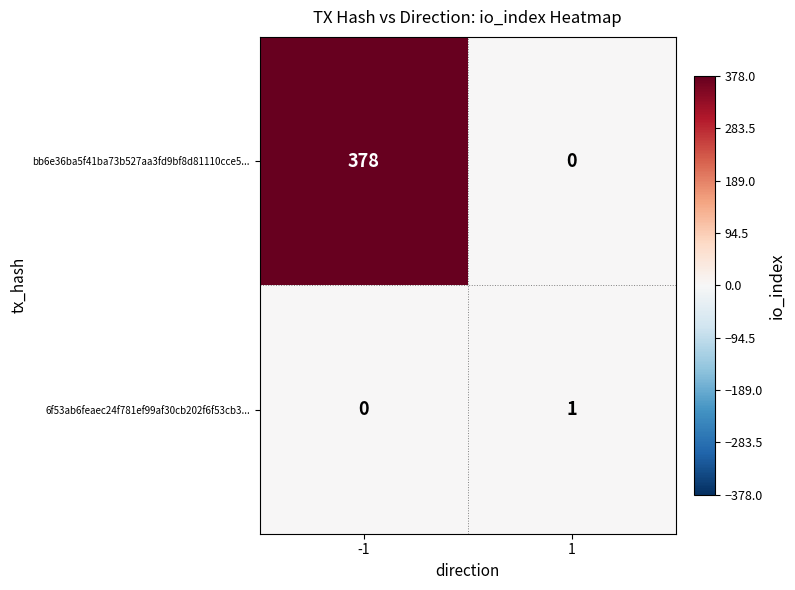

What is the average value of the bb6e36ba5f41ba73b527aa3fd9bf8d81110cce5... series?

189